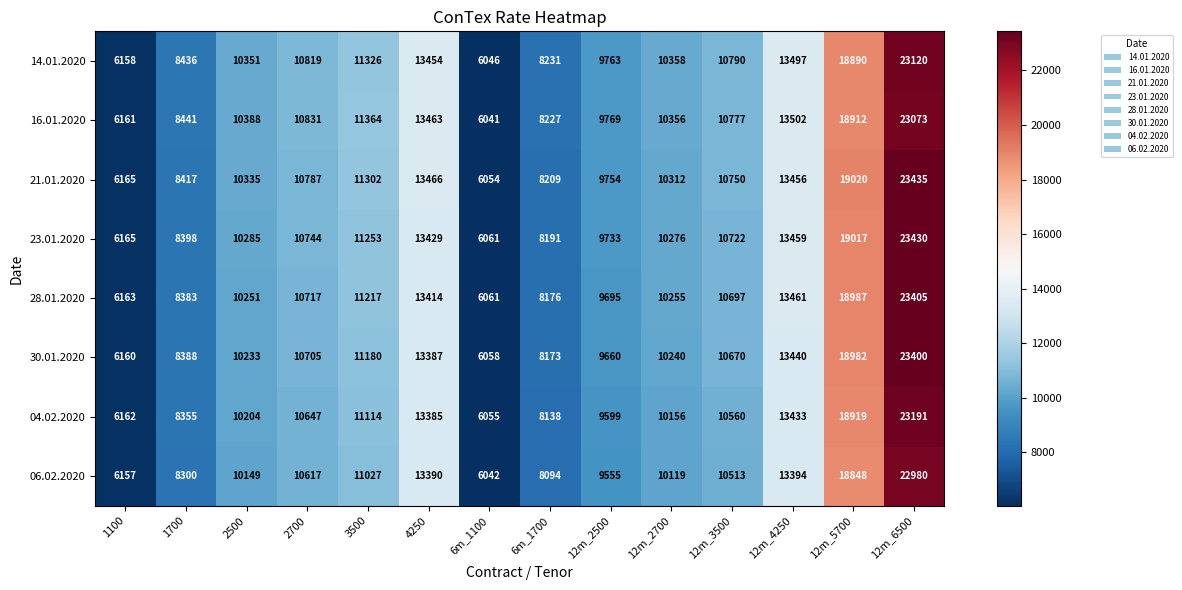

Where is 06.02.2020 nearest to the value 14511?

12m_4250